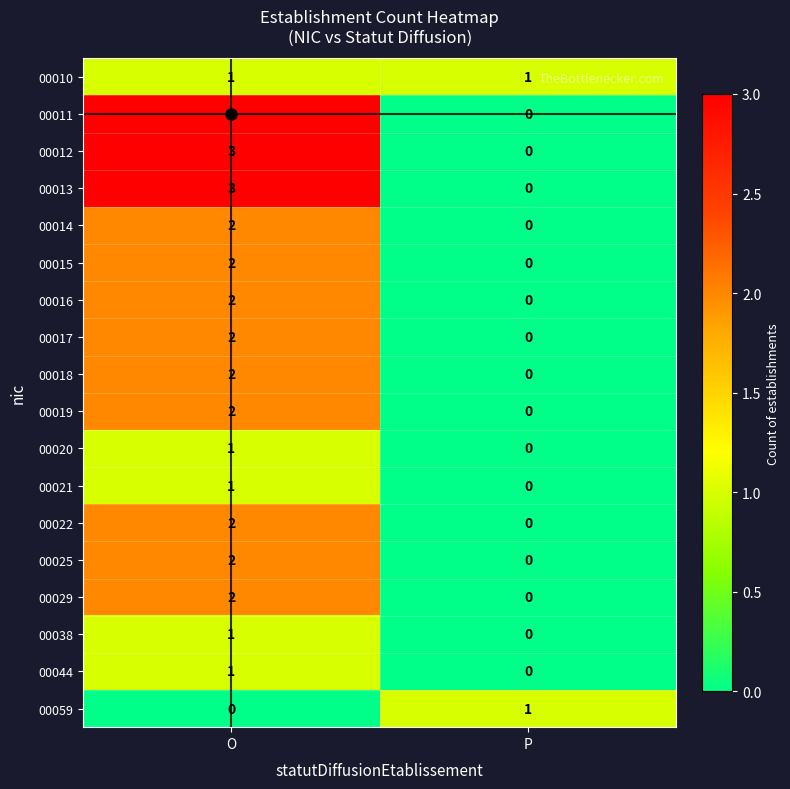

What is the difference between the maximum and minimum values in the 00012 series?

3